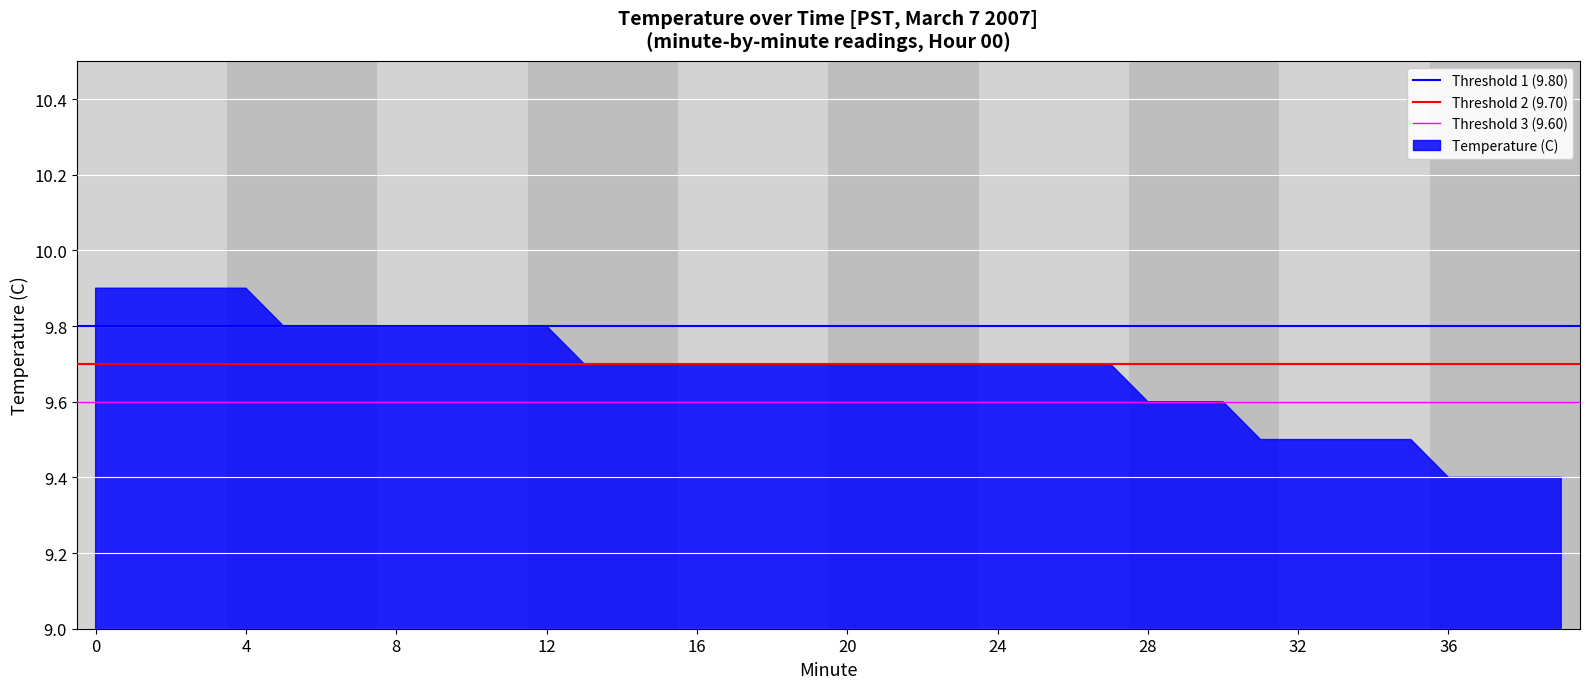

What is the minimum value shown in the chart?

9.4